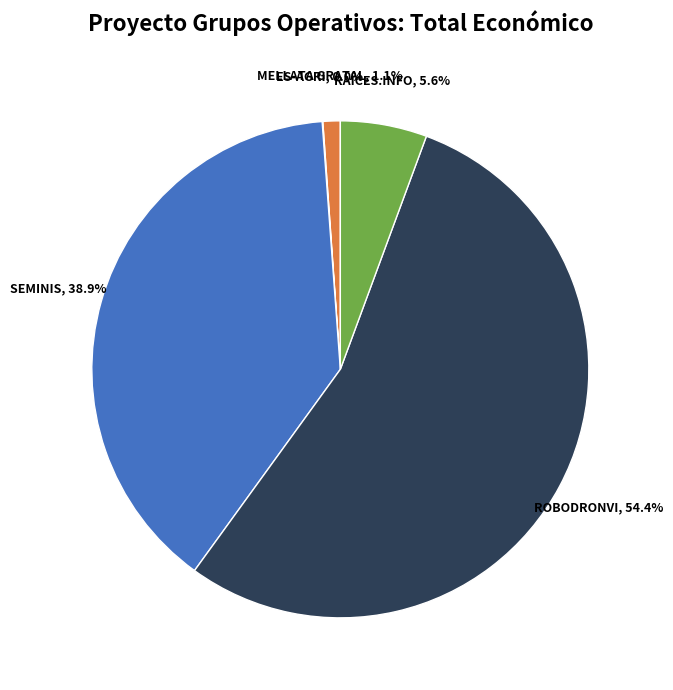

Does ROBODRONVI account for over 50% of the chart?

Yes